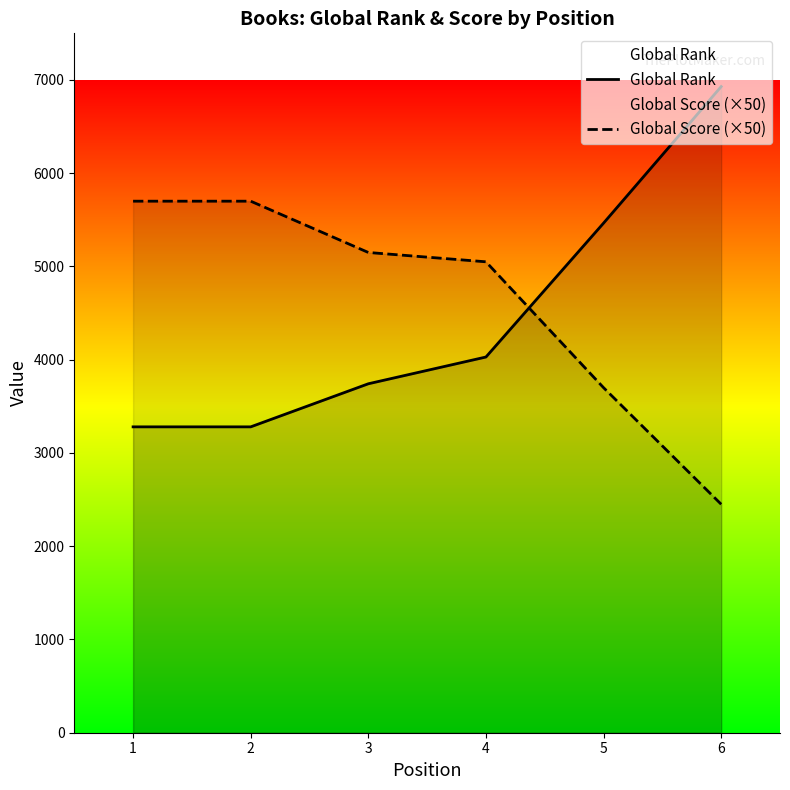

Which series has the largest total across all categories?

Global Score (×50)